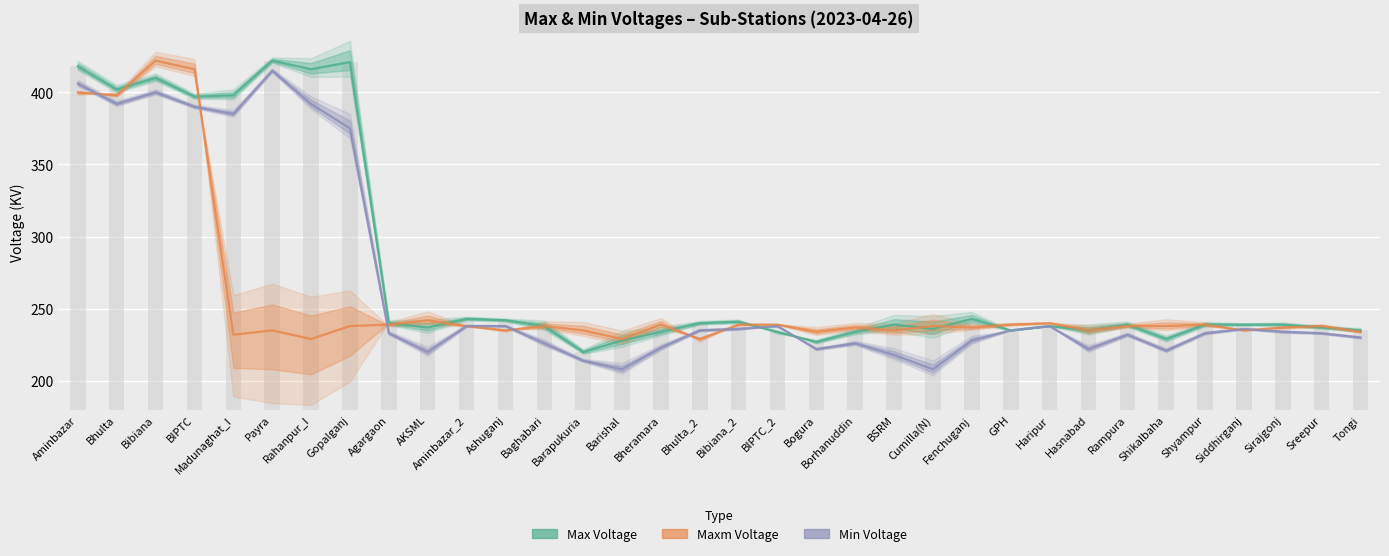

True or false: Max Voltage has a value of 59 at BSRM.

False